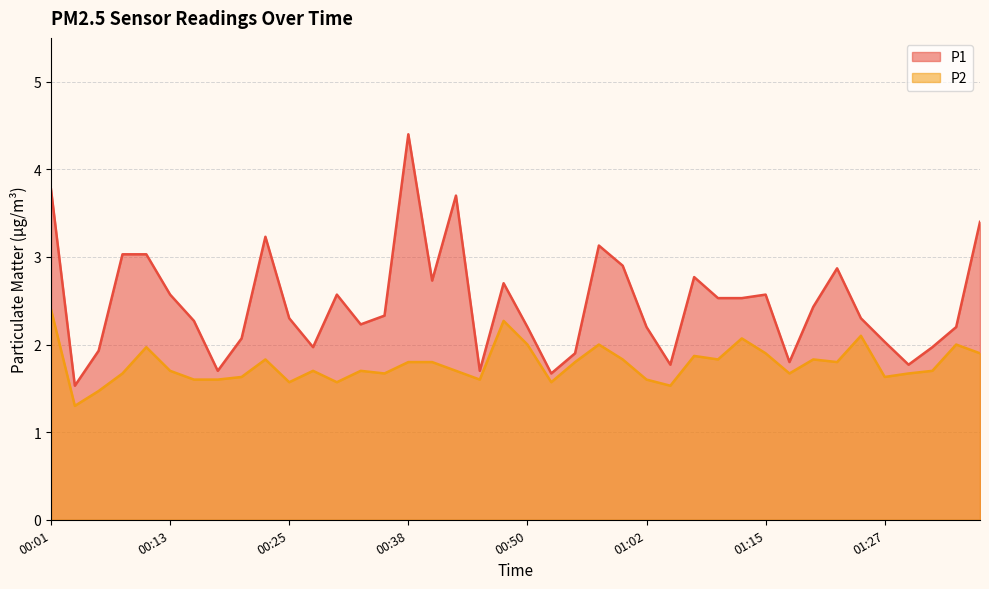

Which has a higher value, 00:11 or 00:35?

00:11